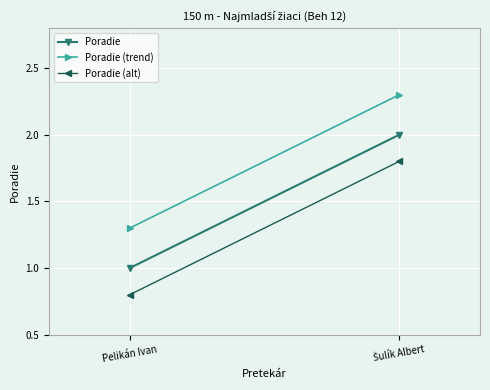

What is the sum of all Poradie (alt) values?

2.6